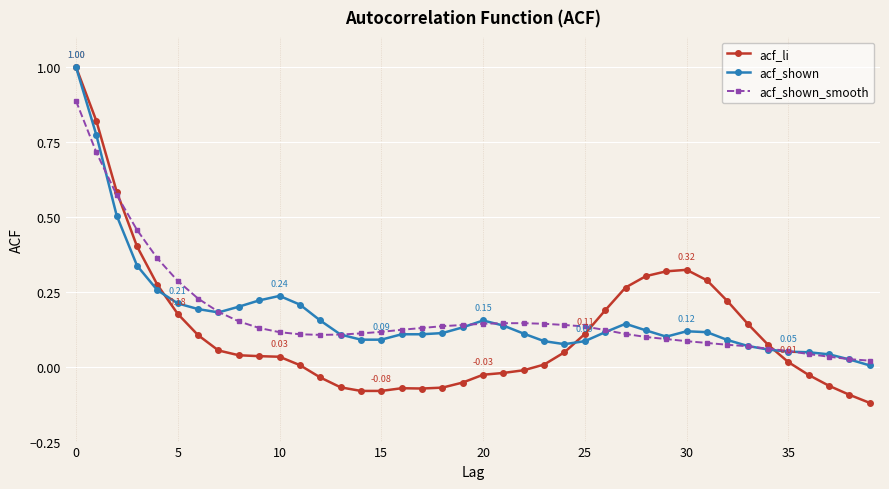

How many lines are shown in the chart?

3